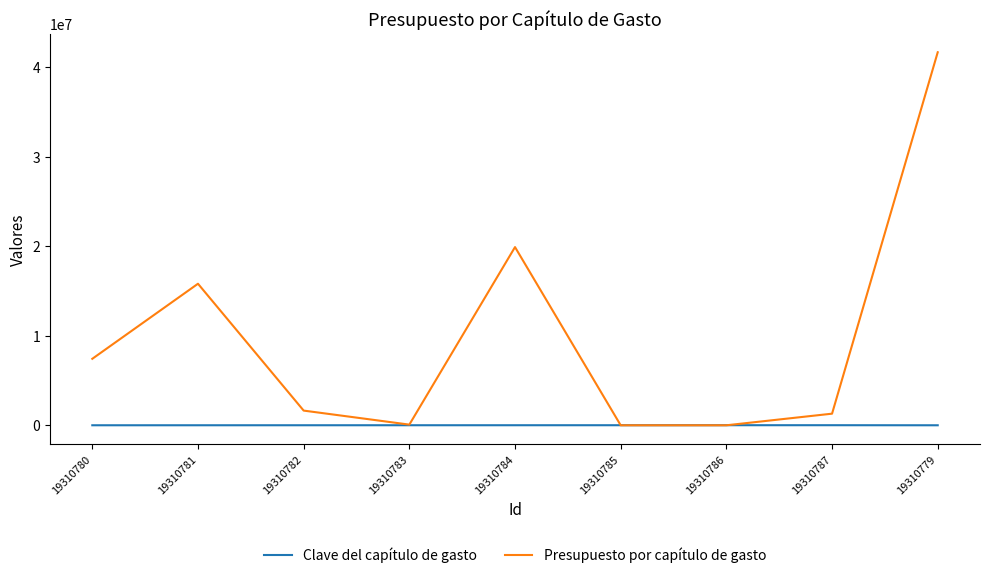

What is the sum of the Clave del capítulo de gasto values at 19310779 and 19310780?

3000.0